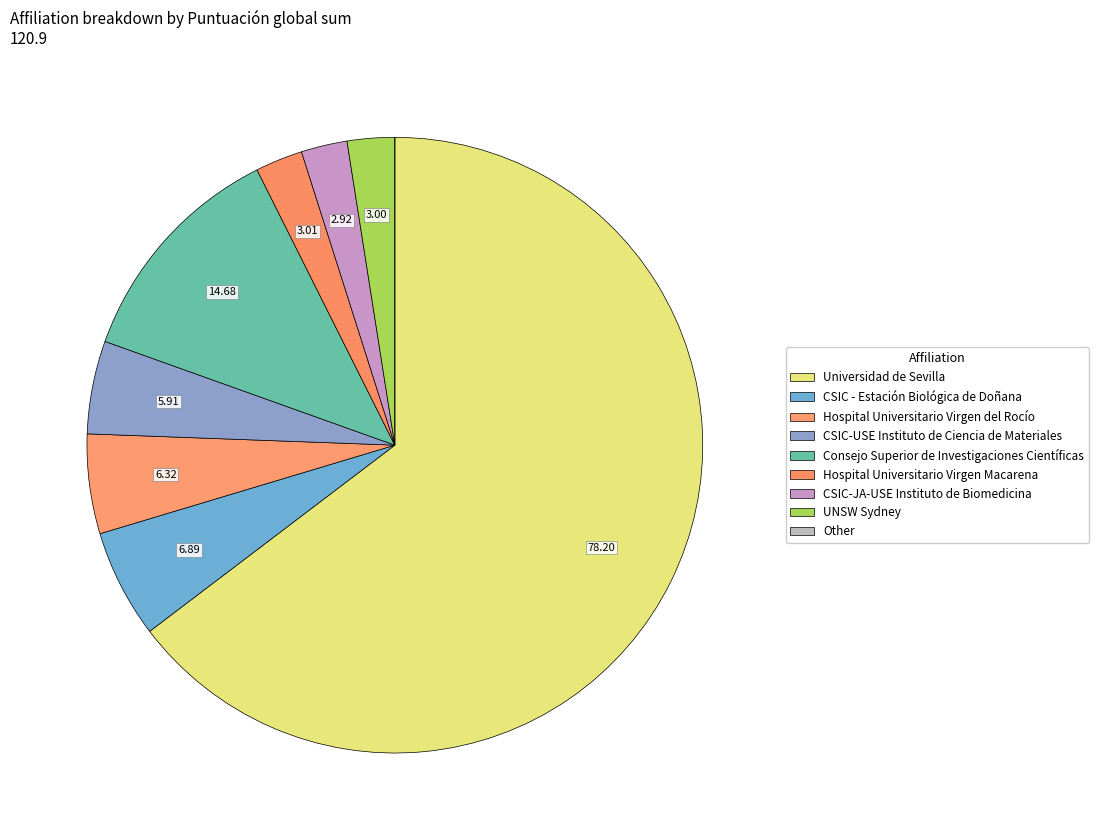

Which slice is the largest?

Universidad de Sevilla